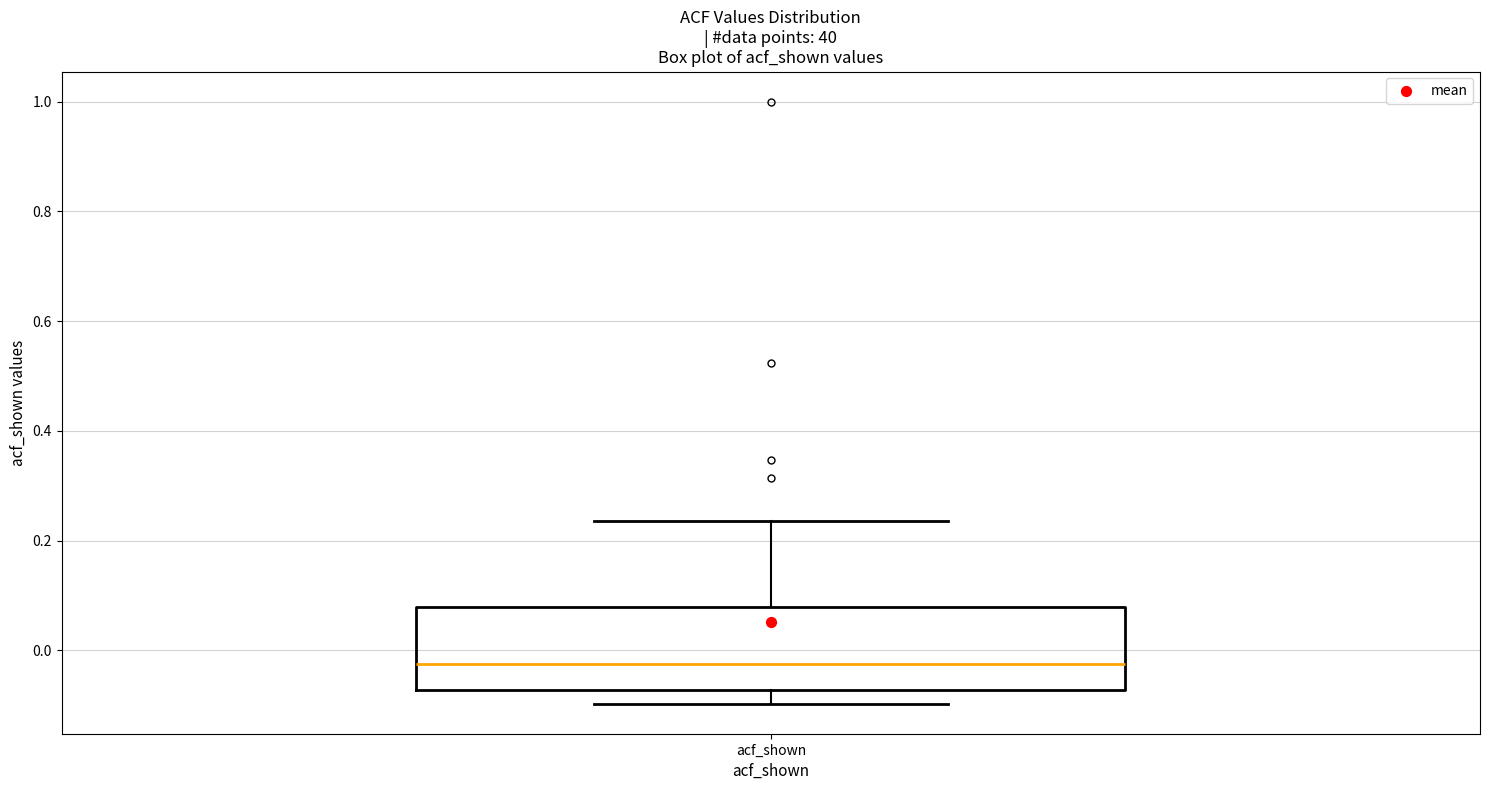

Read this box plot against the y-axis: the position of the median line, the range covered by the box, and the ends of both whiskers. The values are not printed on the chart, so give them approximately, as read against the axis.

median -0.02, box -0.08 to 0.08, whiskers -0.10 to 0.24